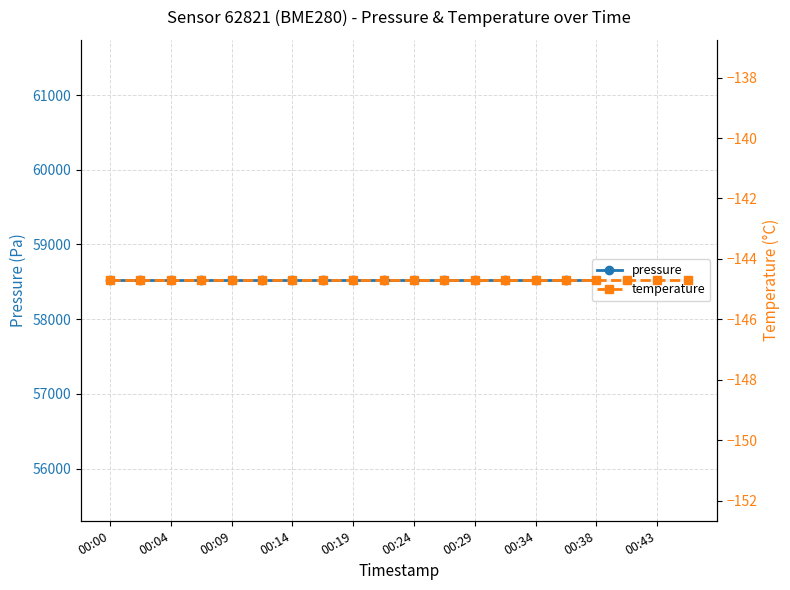

What is the total value across all series at 00:43?

58375.5